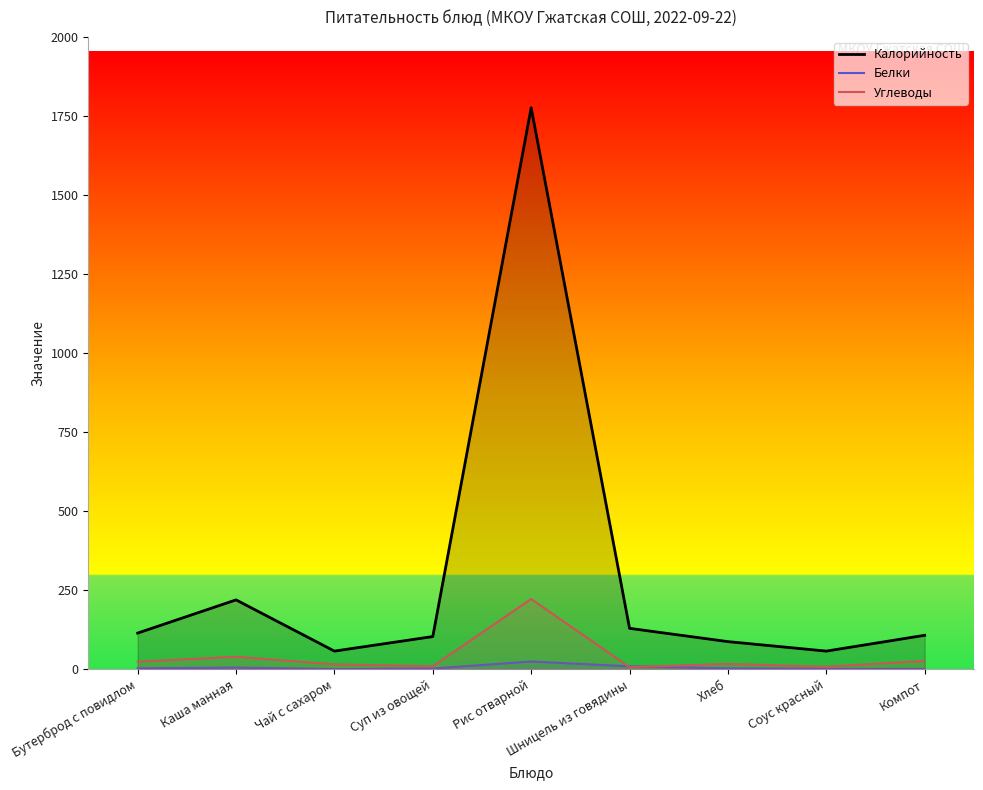

What is the difference between the second highest and minimum values in the Белки series?

8.7